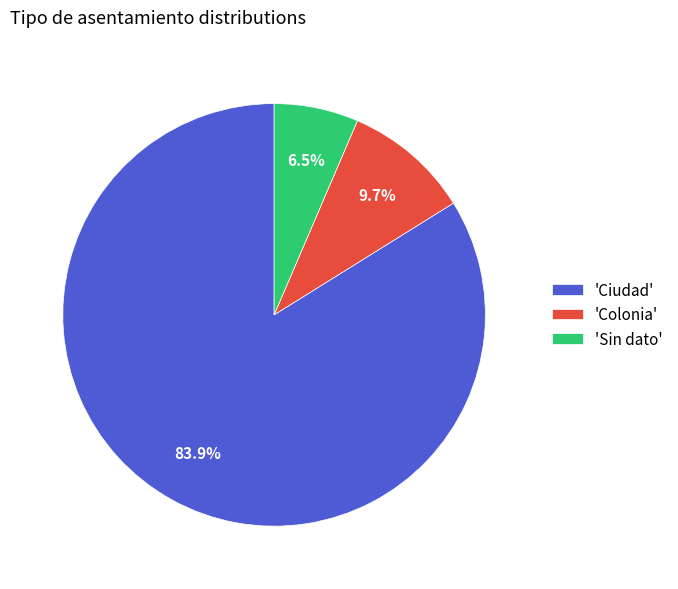

Which slice is the smallest?

'Sin dato'